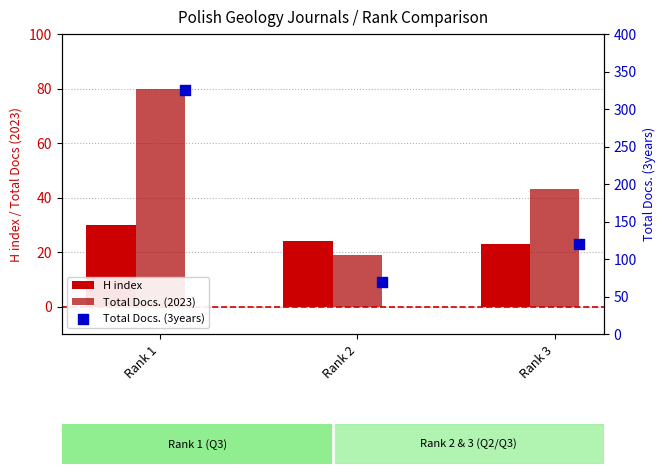

Which series has the widest spread of Y values?

Total Docs. (3years)